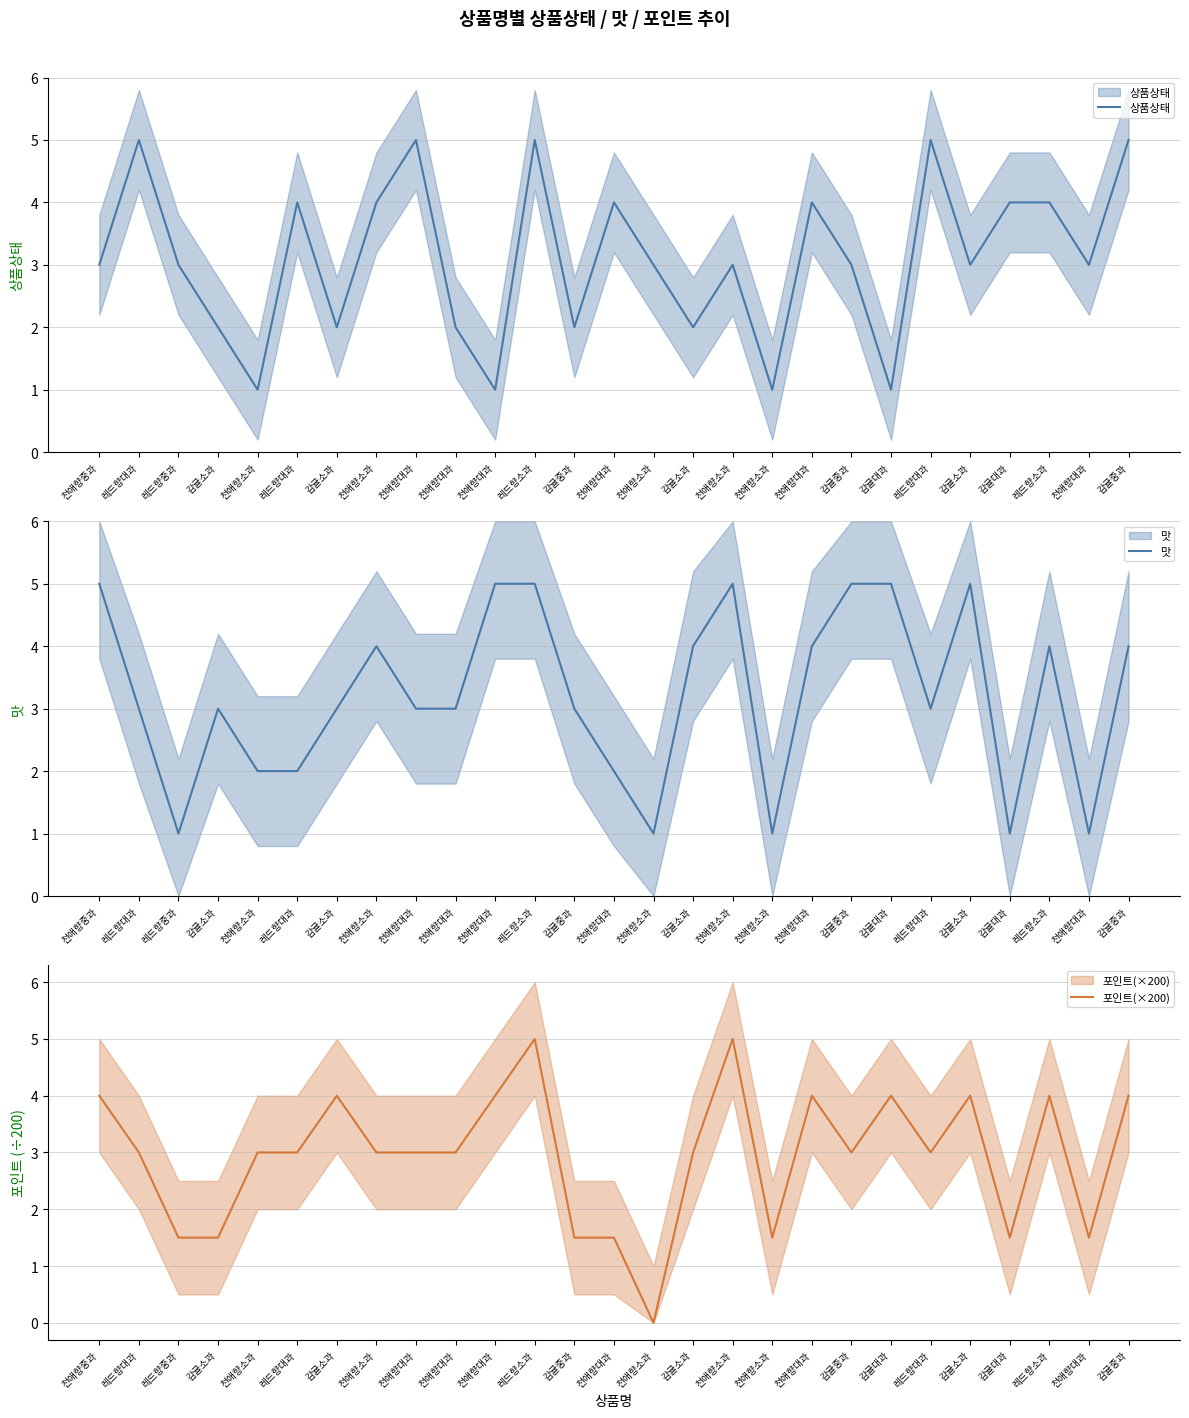

What is the label of the 1st point from the left?

천애향중과